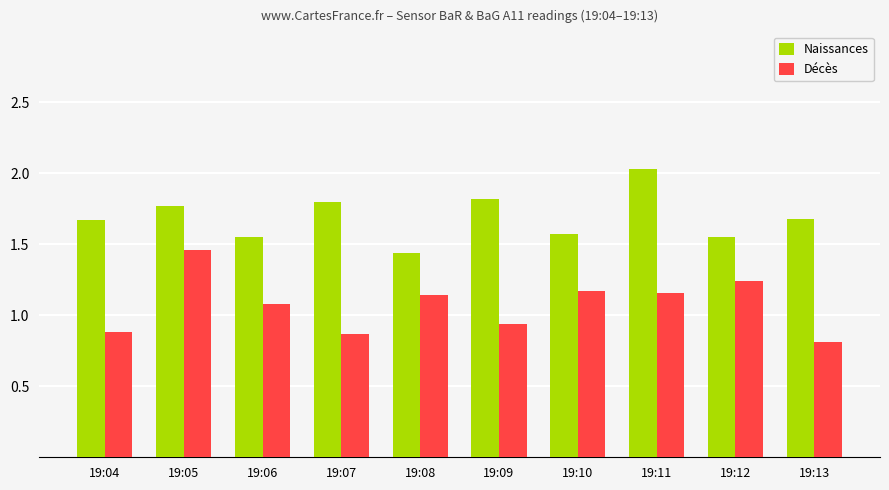

Is the value of Décès at 19:09 greater than the value of Naissances at 19:10?

No